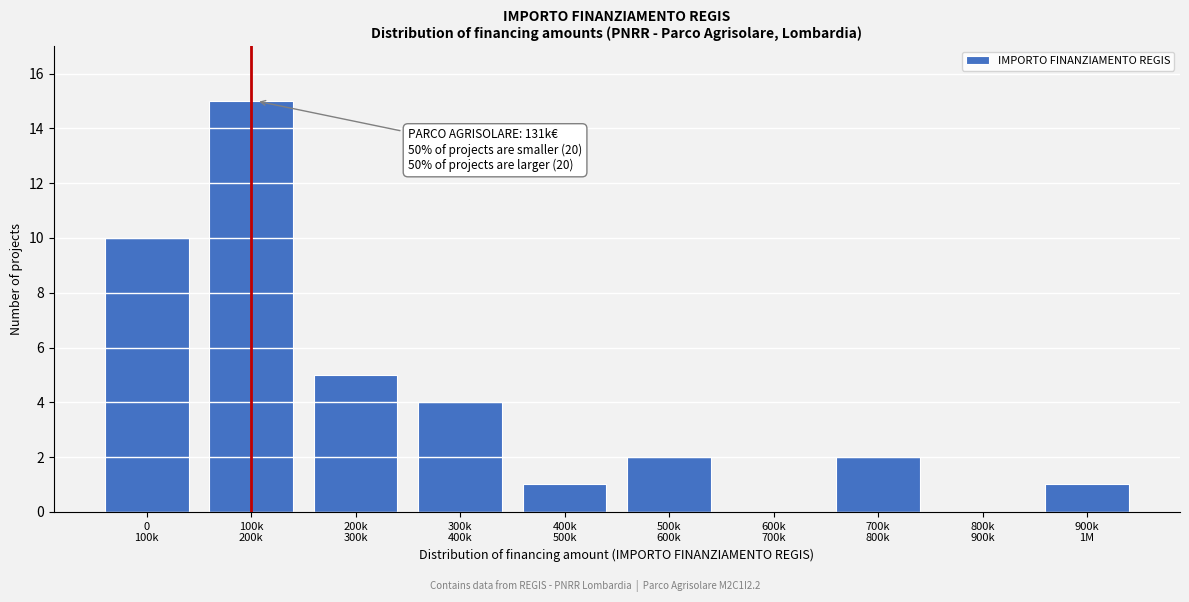

What is the maximum value shown in the chart?

15